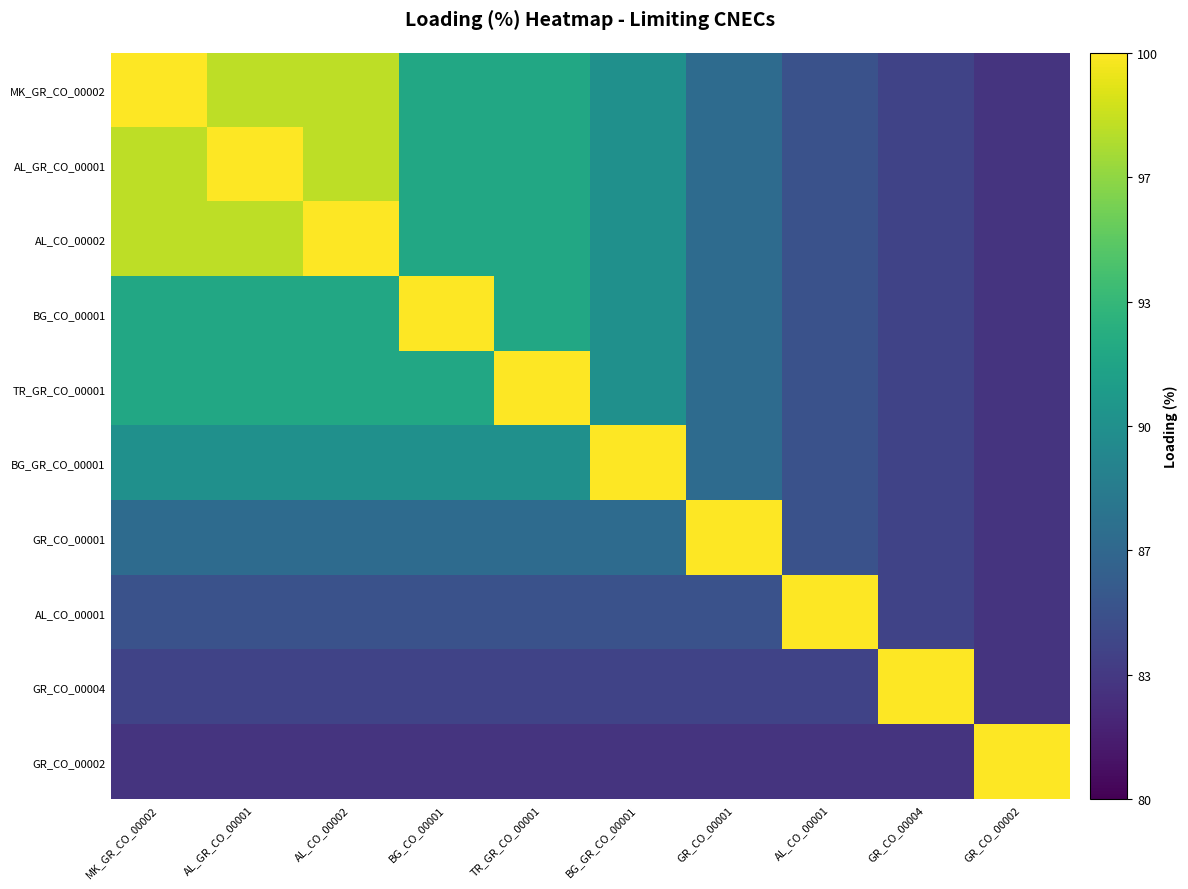

Which series changed the most between MK_GR_CO_00002 and AL_CO_00002?

MK_GR_CO_00002